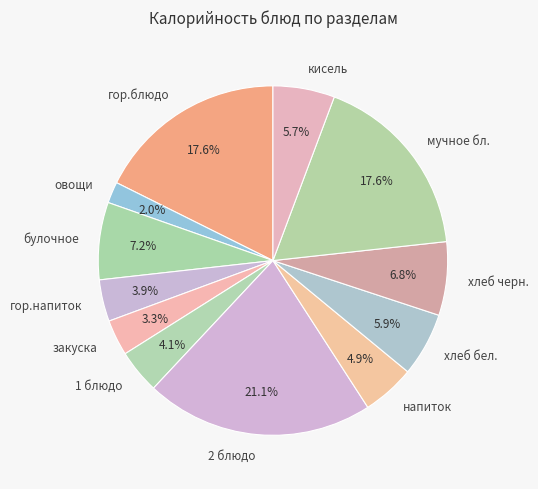

What percentage is the гор.блюдо slice, to the nearest percent?

18%